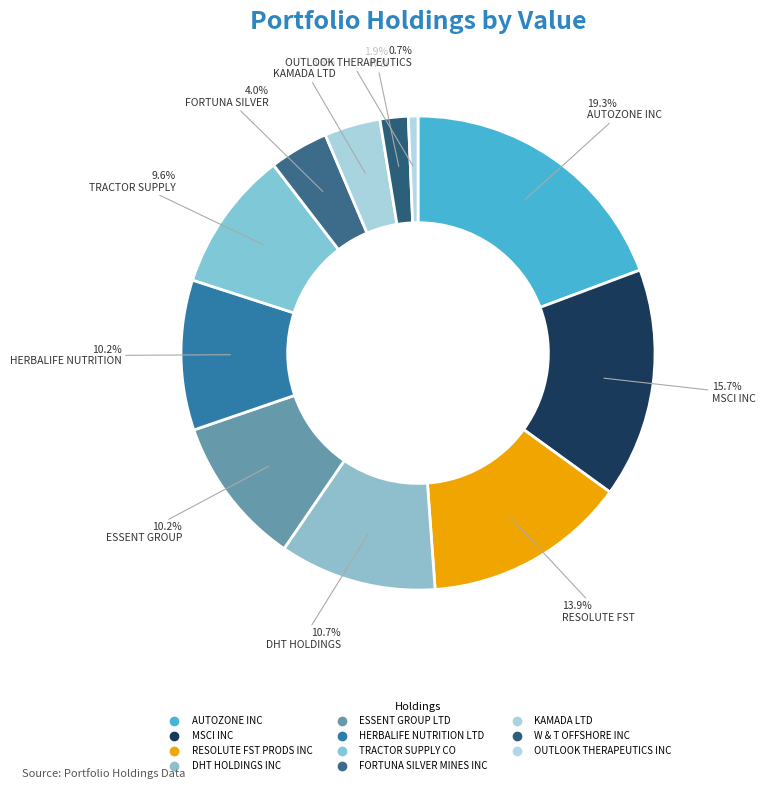

What is the largest slice in the pie chart?

AUTOZONE INC